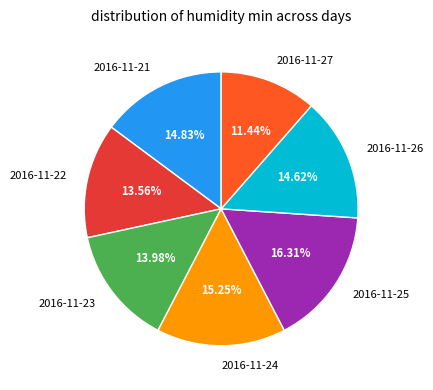

To the nearest percent, what is the difference between the largest and smallest slice percentages?

5%